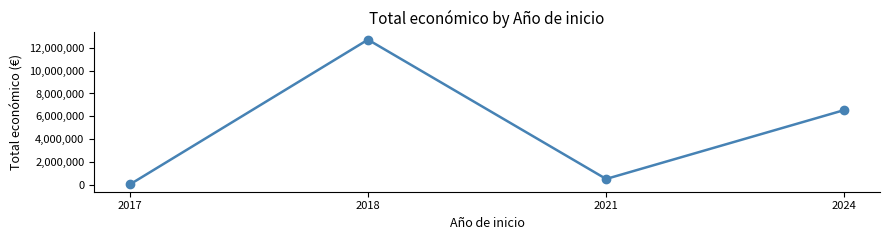

Where is the first local maximum?

2018